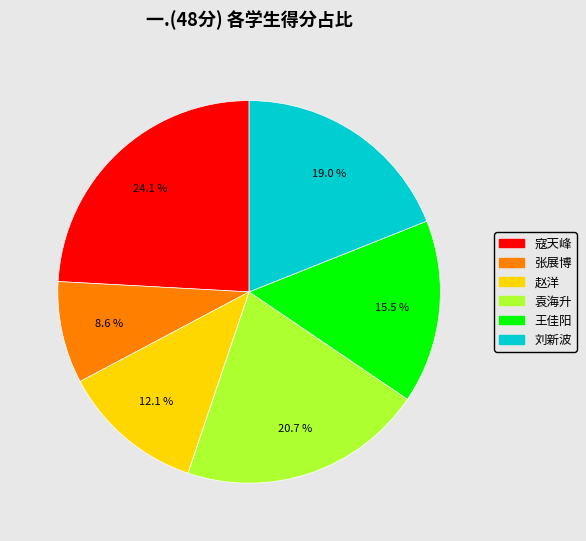

What is the largest slice in the pie chart?

寇天峰